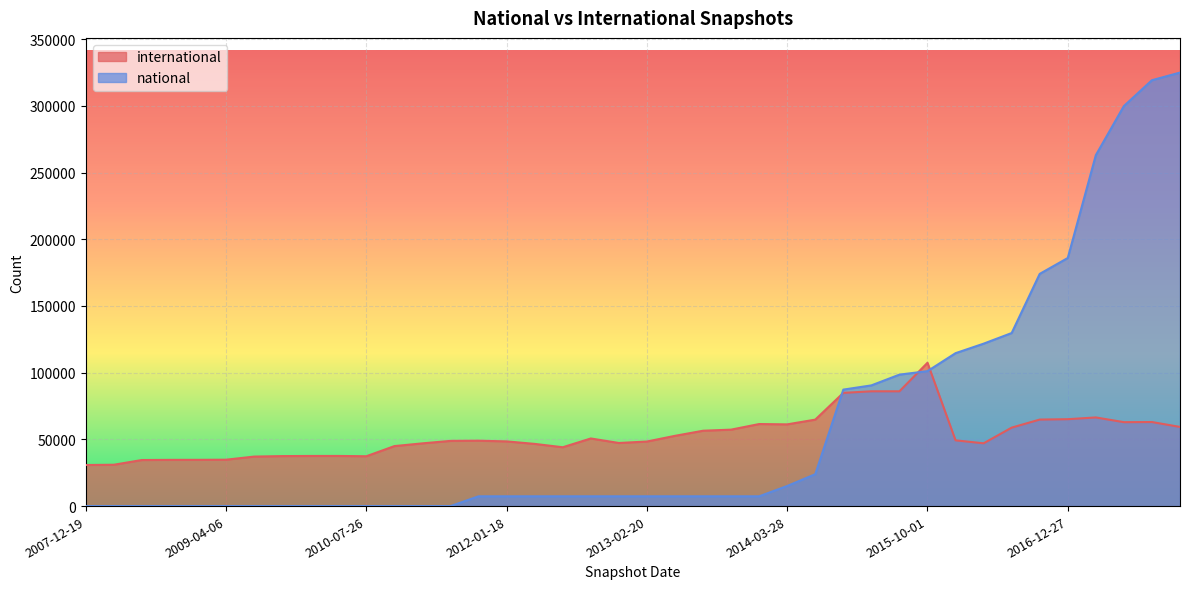

Which has a higher value, 2014-03-28 or 2015-01-19?

2015-01-19